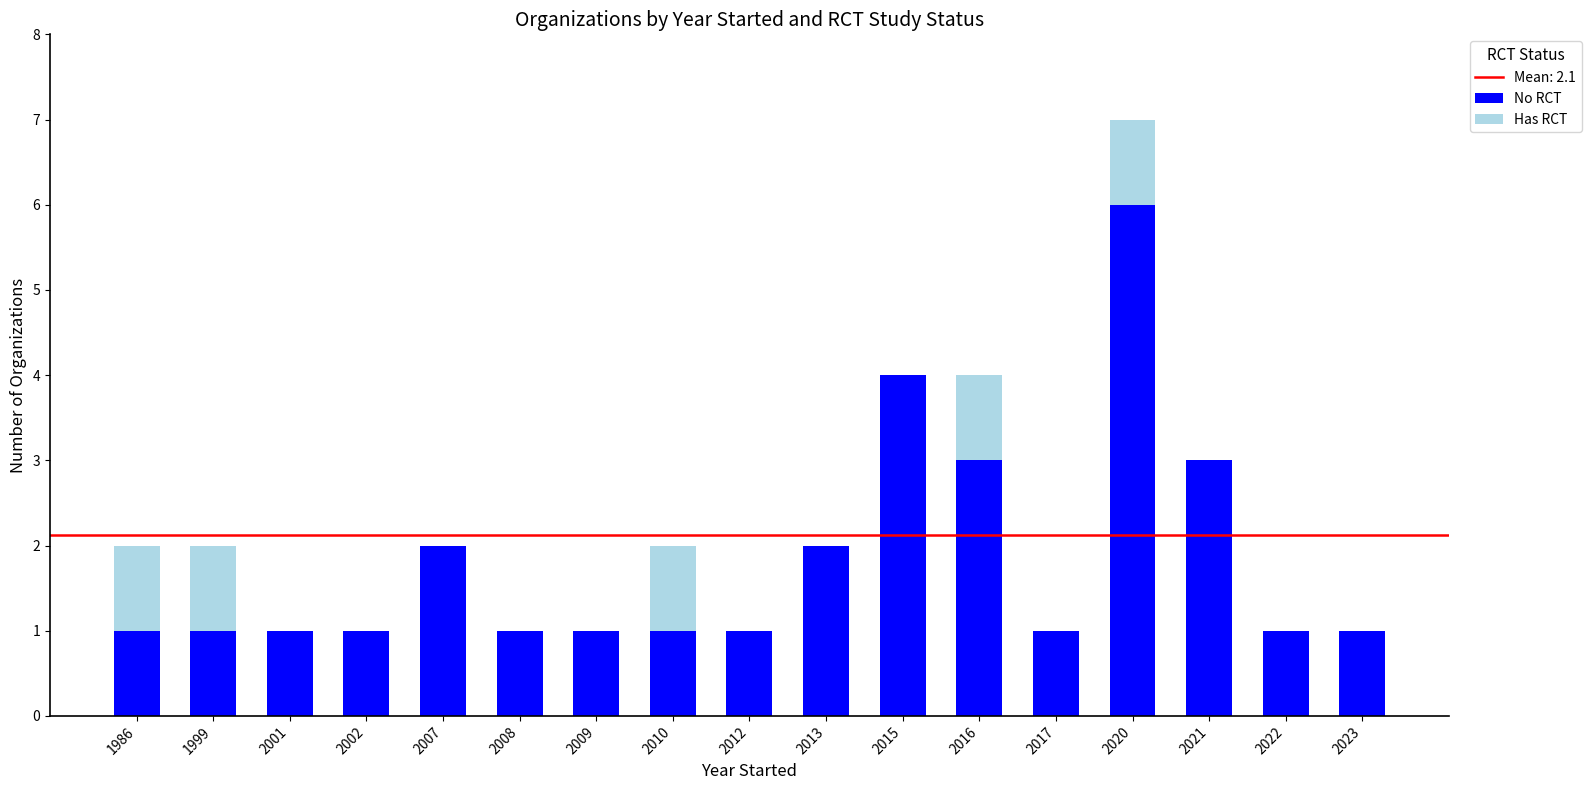

What is the total value across all series at 2015?

4